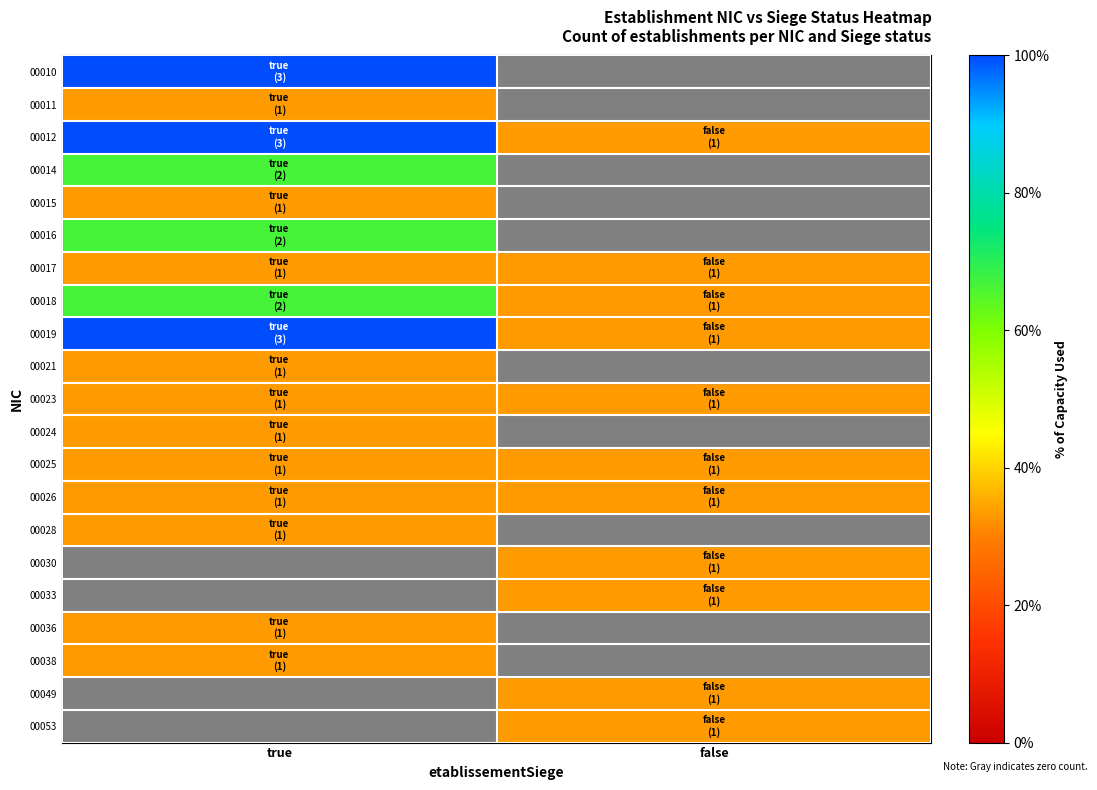

Reading right to left, list all the values displayed in this chart.

00010: false=0.0	true=1.0
00011: false=0.0	true=0.3
00012: false=0.3	true=1.0
00014: false=0.0	true=0.7
00015: false=0.0	true=0.3
00016: false=0.0	true=0.7
00017: false=0.3	true=0.3
00018: false=0.3	true=0.7
00019: false=0.3	true=1.0
00021: false=0.0	true=0.3
00023: false=0.3	true=0.3
00024: false=0.0	true=0.3
00025: false=0.3	true=0.3
00026: false=0.3	true=0.3
00028: false=0.0	true=0.3
00030: false=0.3	true=0.0
00033: false=0.3	true=0.0
00036: false=0.0	true=0.3
00038: false=0.0	true=0.3
00049: false=0.3	true=0.0
00053: false=0.3	true=0.0